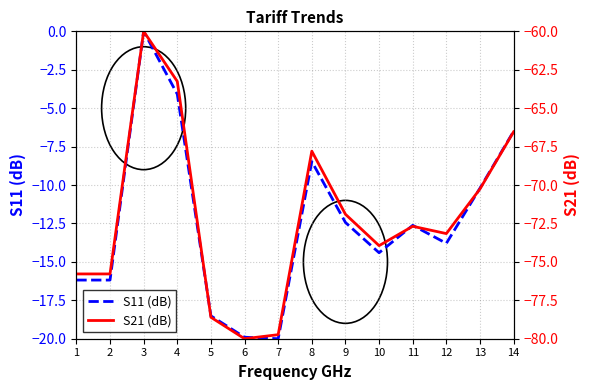

Where is S11 (dB) nearest to the value -10?

13